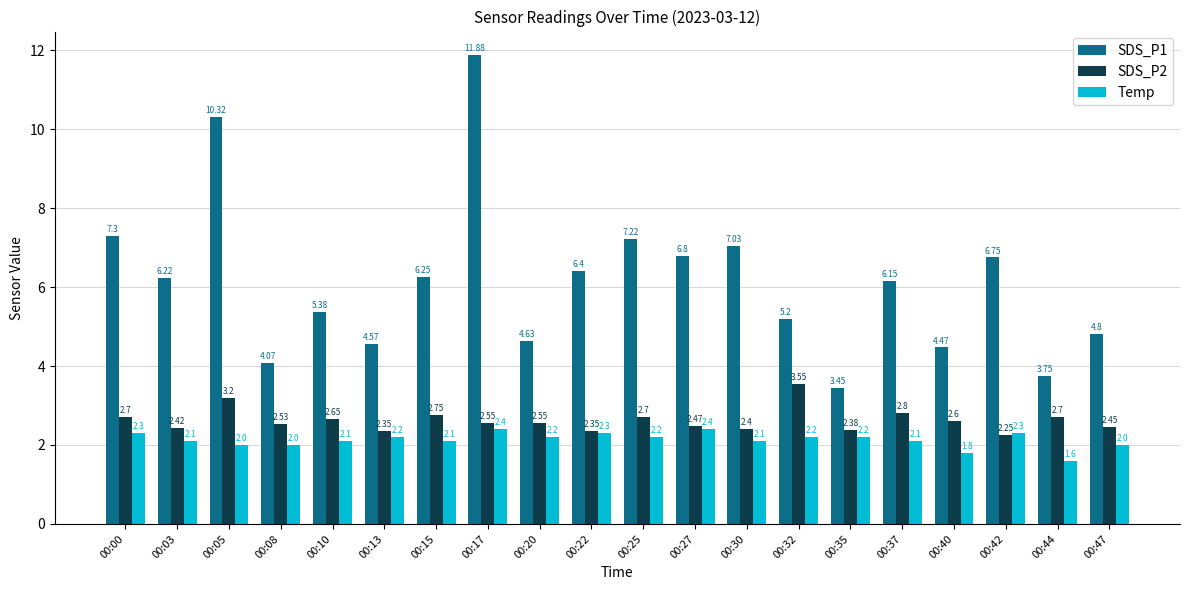

The value of SDS_P1 at 00:03 is 2.9. True or false?

False